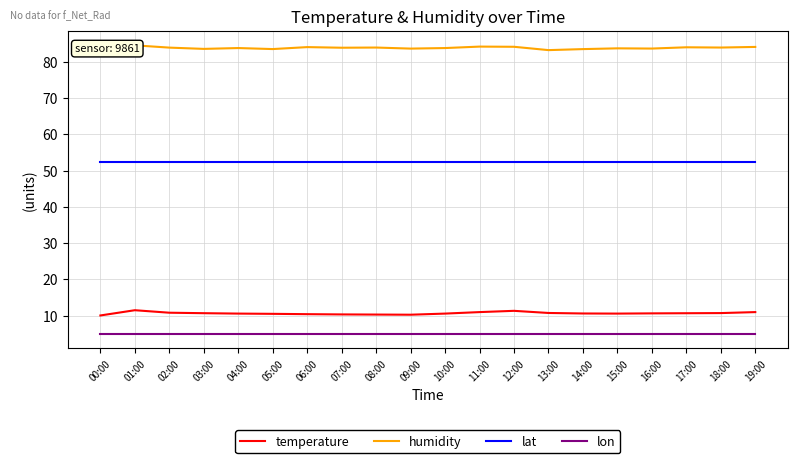

How many lines are shown in the chart?

4